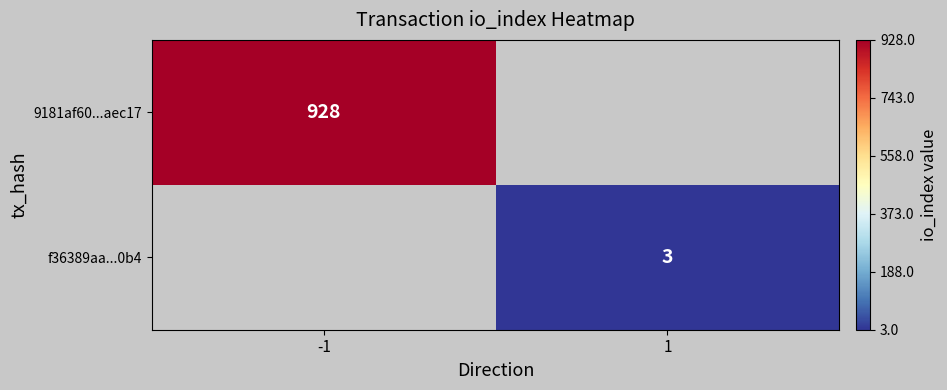

Which label corresponds to the largest value in the chart?

-1